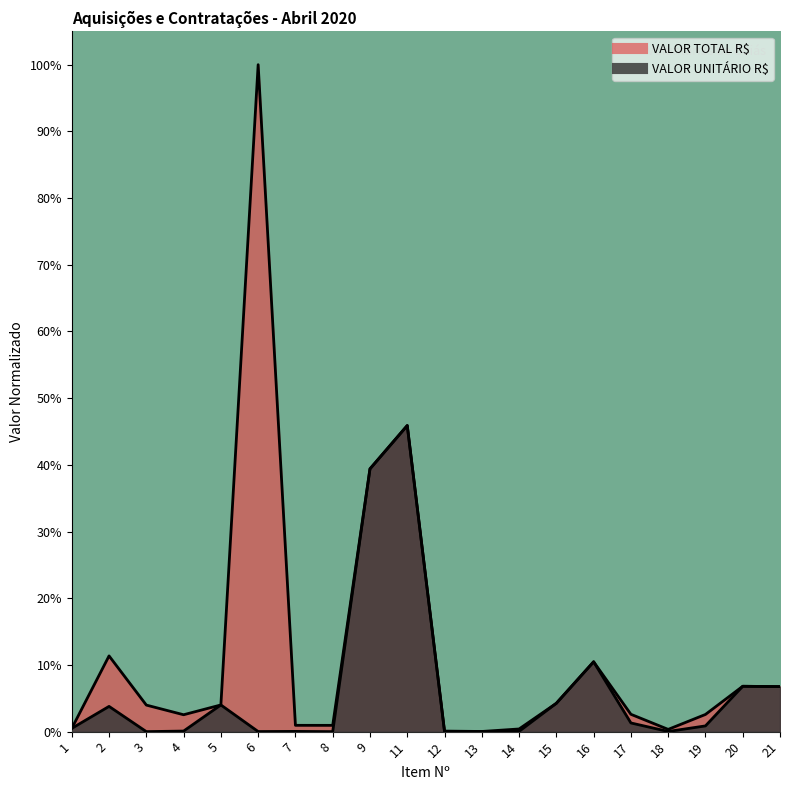

True or false: VALOR UNITÁRIO R$ has a value of 0.0 at 18.

False